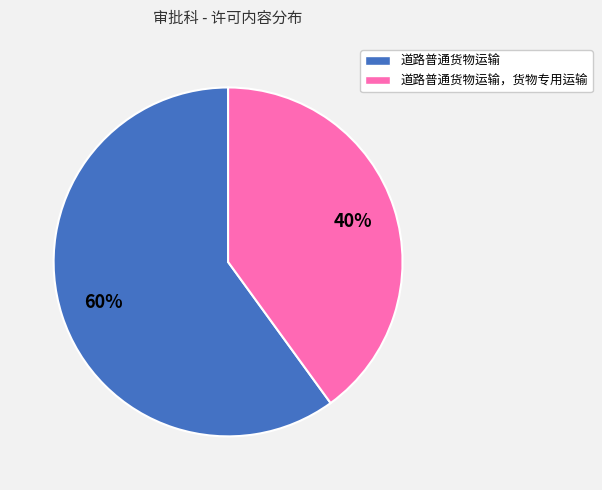

Between 道路普通货物运输 and 道路普通货物运输，货物专用运输, which is larger?

道路普通货物运输